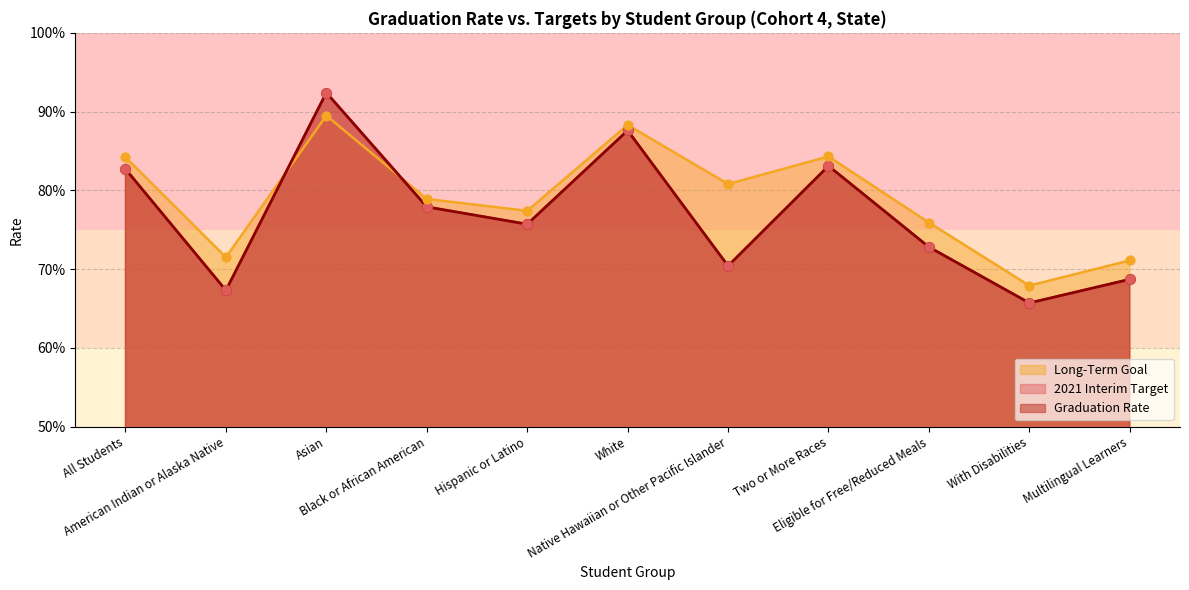

Which series has the largest total across all categories?

Long-Term Goal